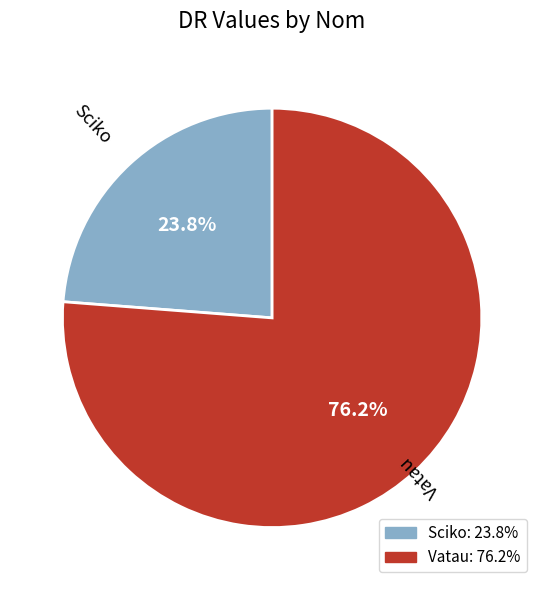

Count the number of slices in the pie.

2